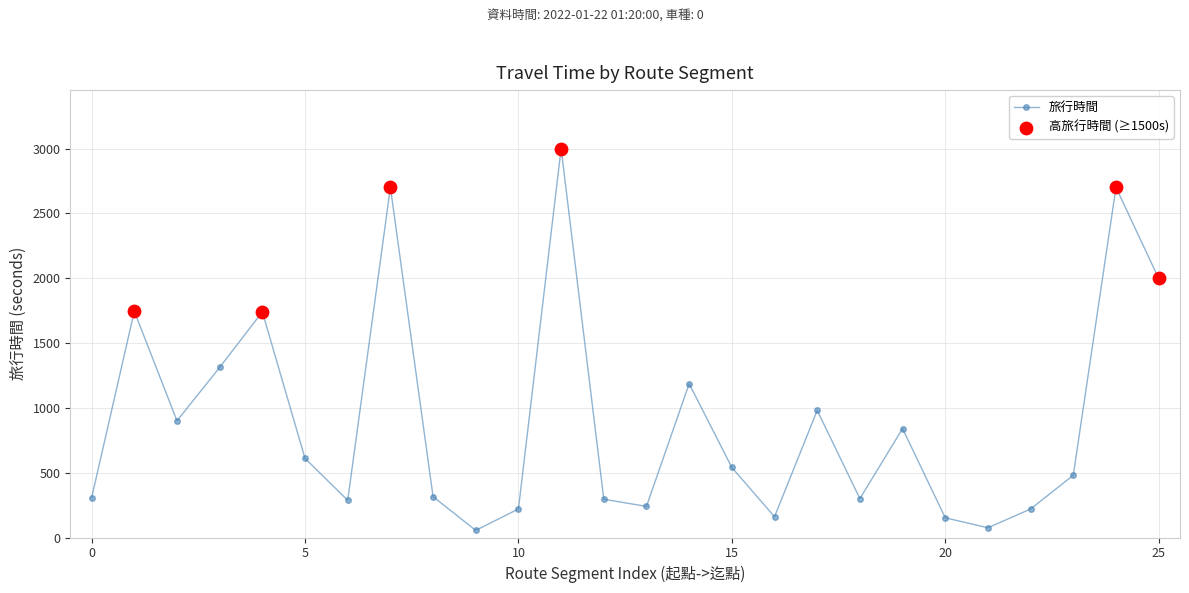

What is the value of the 17th point from the left?

160